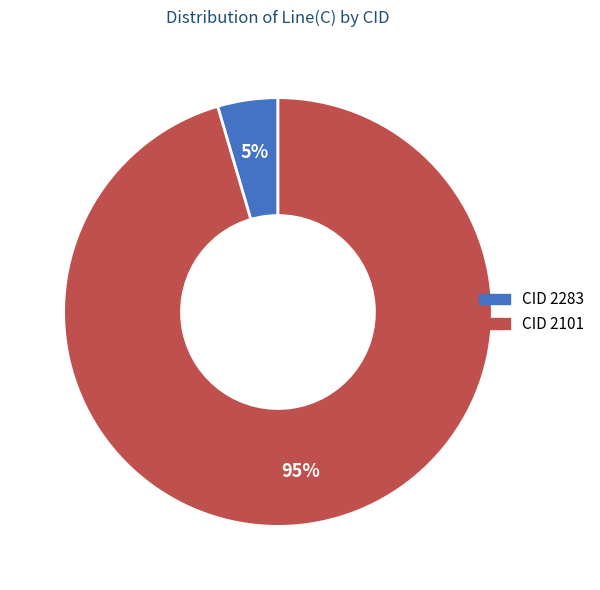

Is there any slice that represents more than half of the pie?

Yes